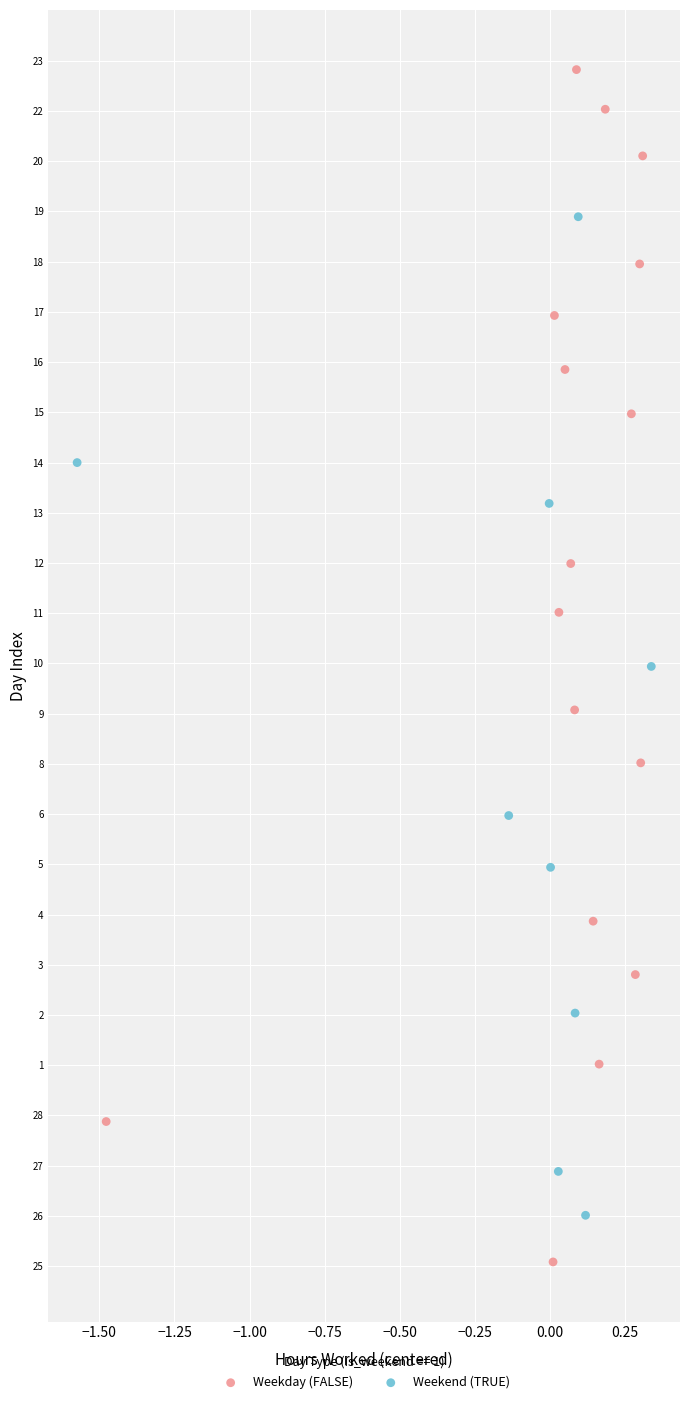

What are all the series names shown in the legend?

Weekday (FALSE), Weekend (TRUE)